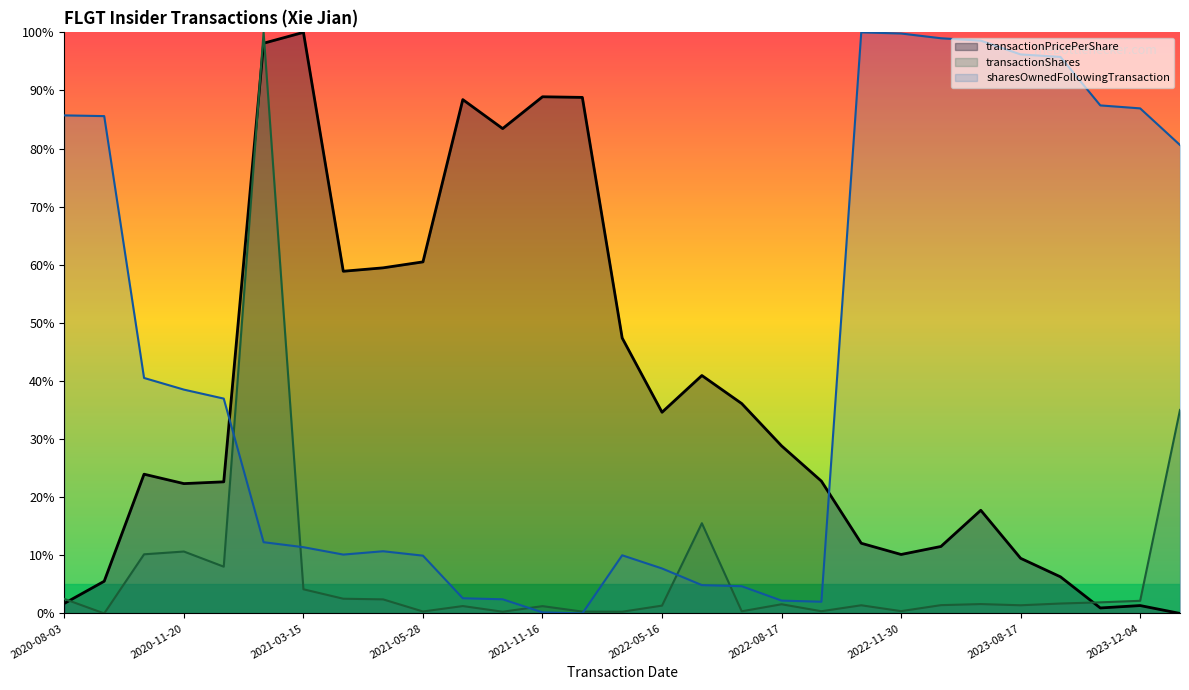

Between 2020-11-20 and 2021-11-29, which series saw the biggest shift?

transactionPricePerShare